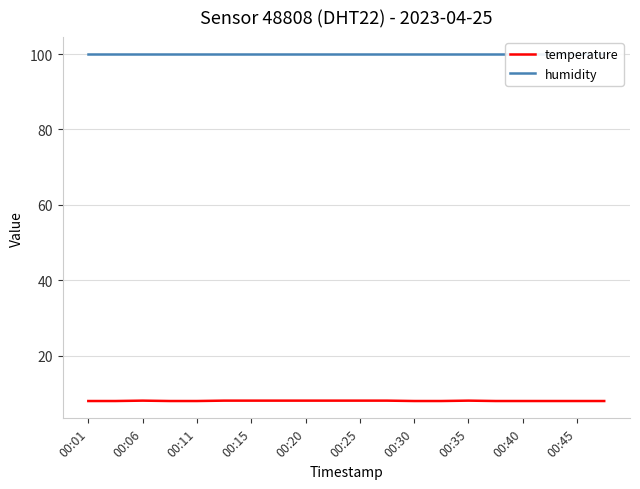

List the series in order of their peak value, lowest first.

temperature, humidity